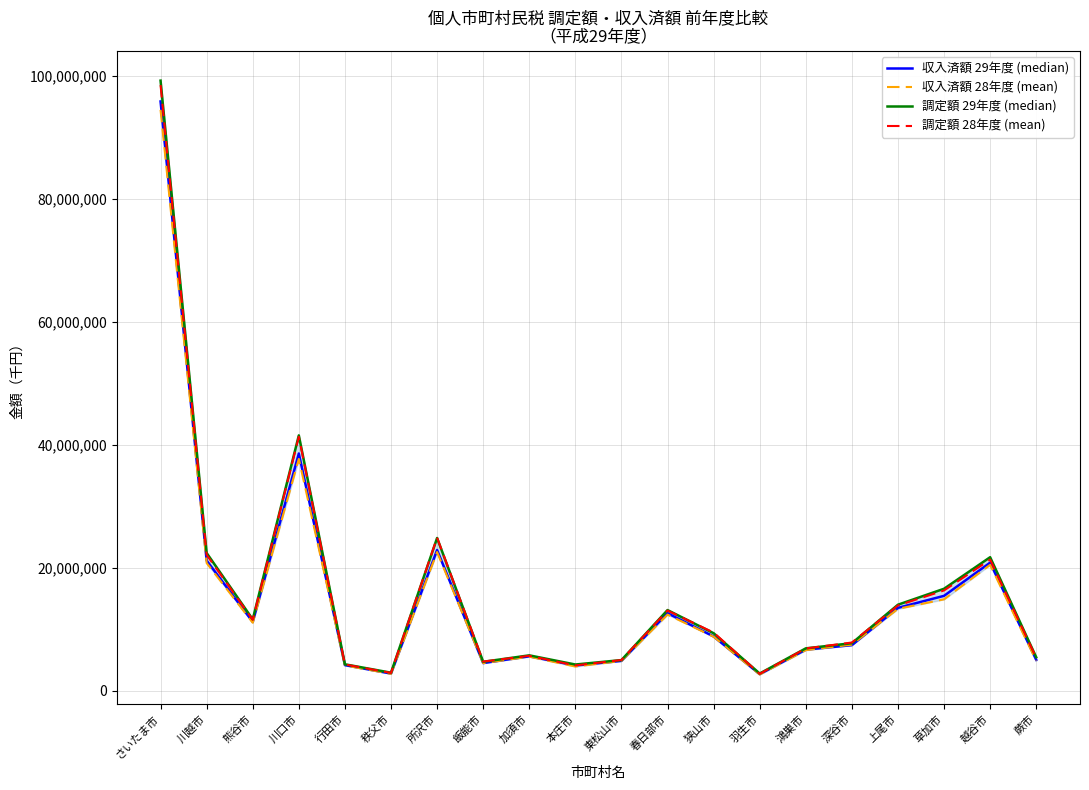

Which series has the widest spread of values?

調定額 29年度 (median)